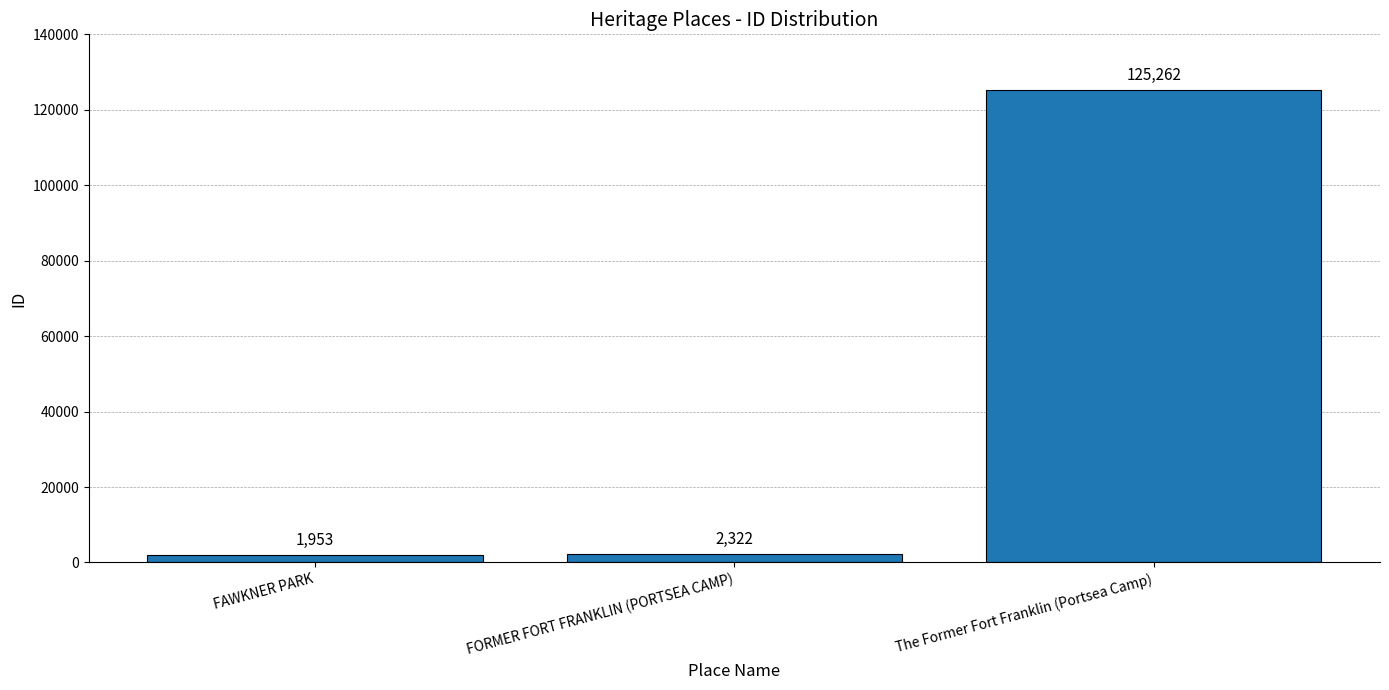

What is the sum of the values at FAWKNER PARK and FORMER FORT FRANKLIN (PORTSEA CAMP)?

4275